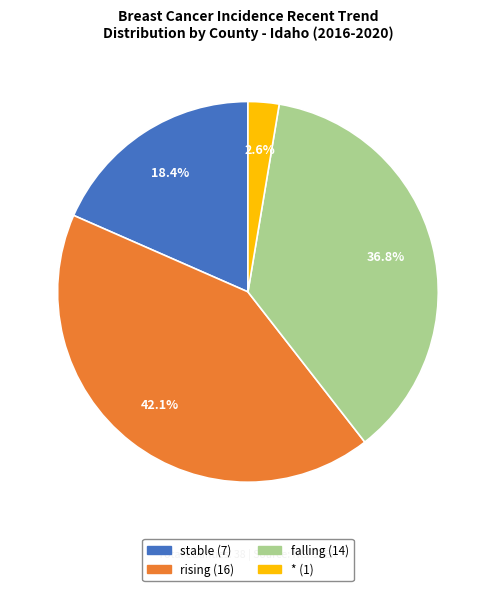

What percentage is the stable slice, to the nearest percent?

18%